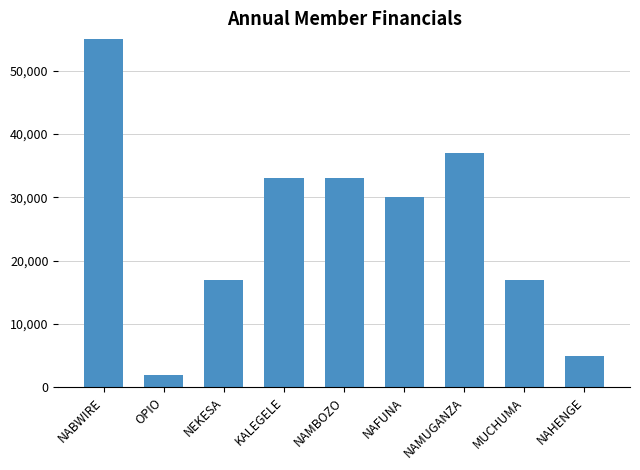

How many values are below 30000?

4